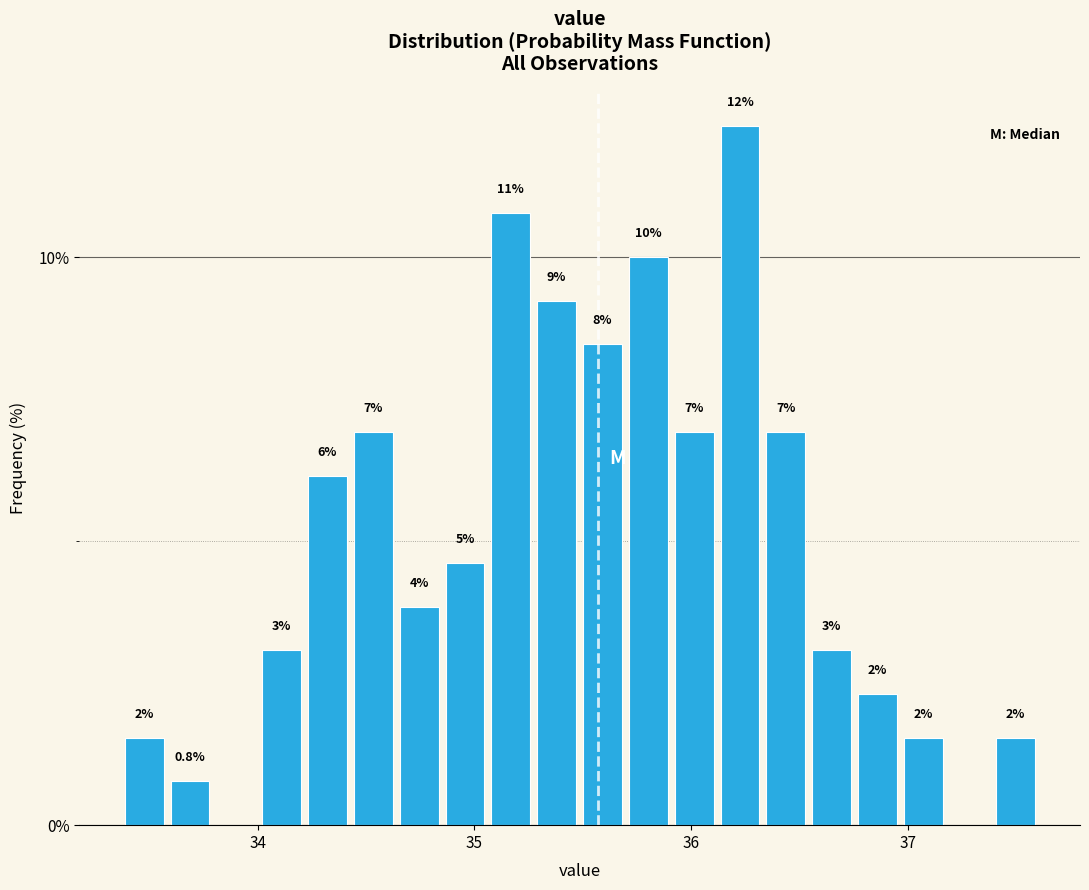

Around what value on the x-axis is the tallest bar? Give the approximate position of its centre, as read against the axis.

36.2